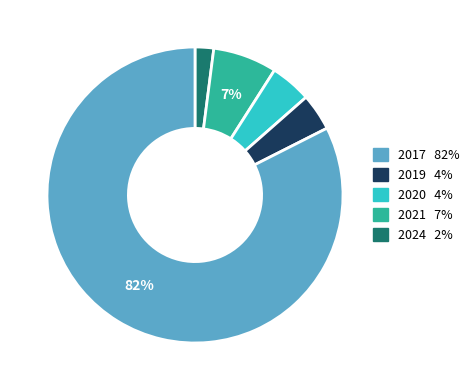

Is there any slice that represents more than half of the pie?

Yes